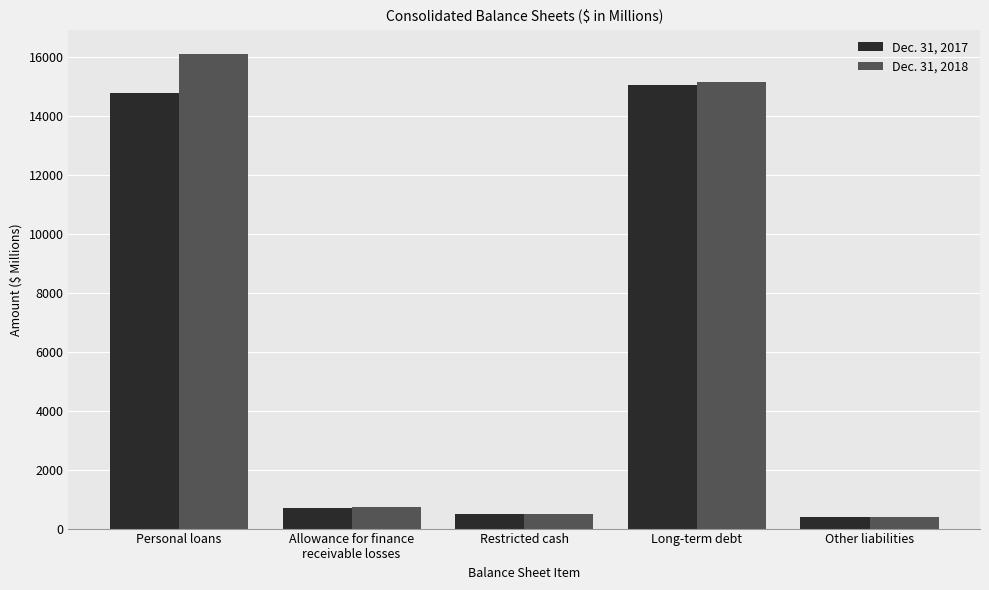

Reading right to left, transcribe all the data shown in this chart.

Dec. 31, 2017: 410	15050	498	692	14775
Dec. 31, 2018: 383	15178	499	726	16122